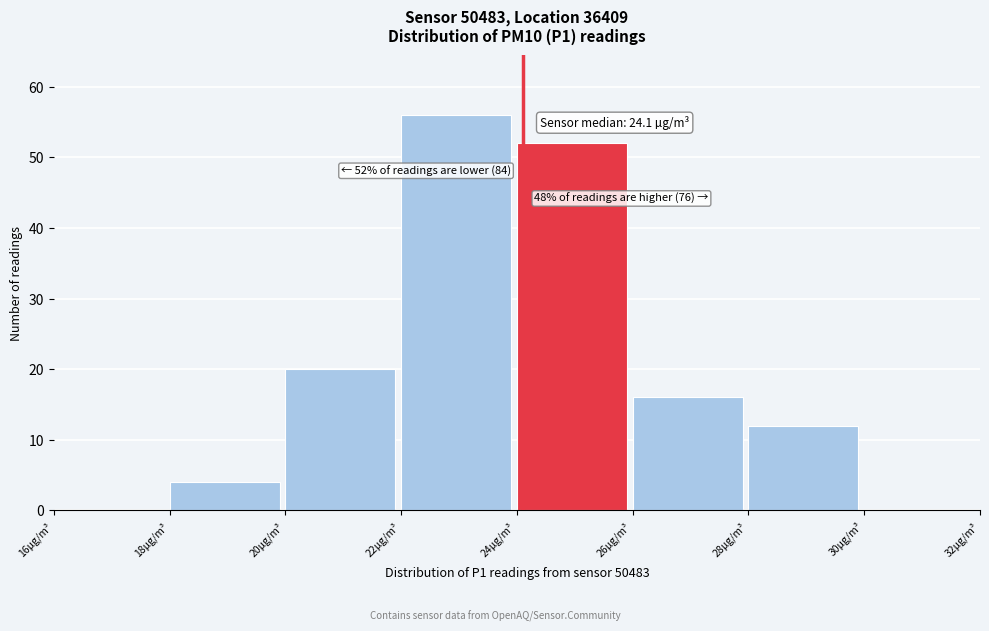

Which range on the x-axis has the tallest bar?

22 to 24